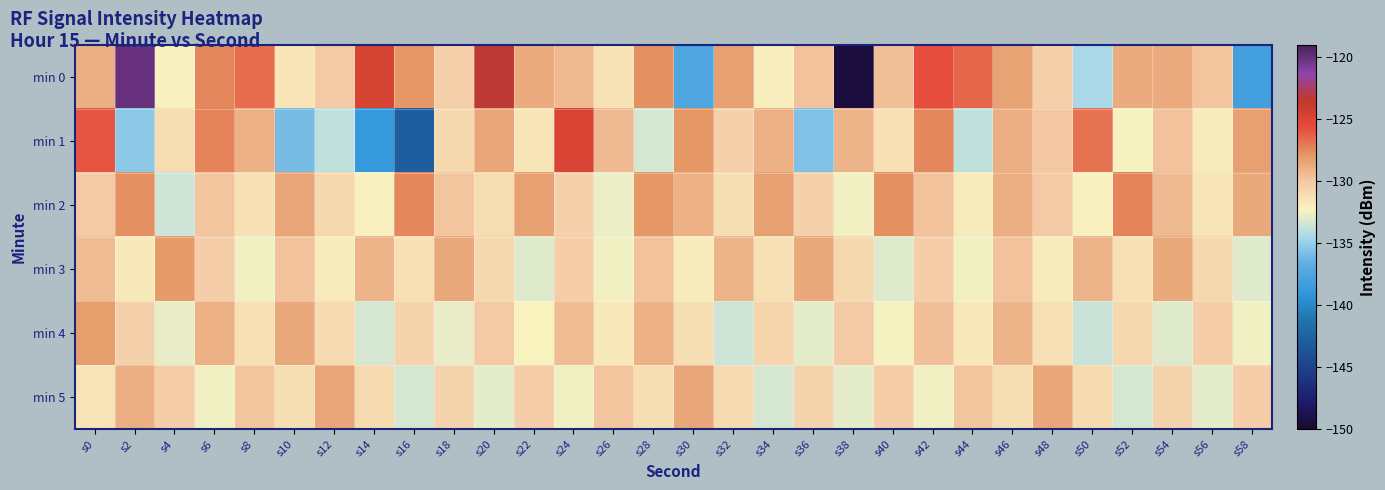

What is the difference between the highest and lowest values at s22?

4.8